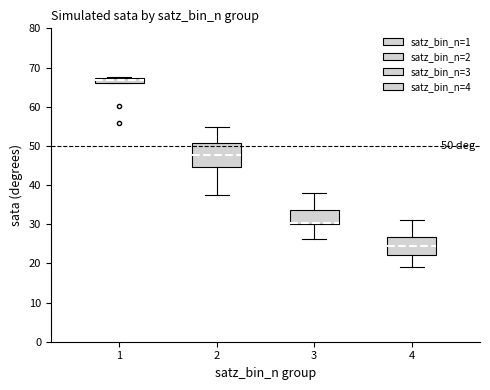

Which box is the tallest, from its lower edge to its upper edge?

2